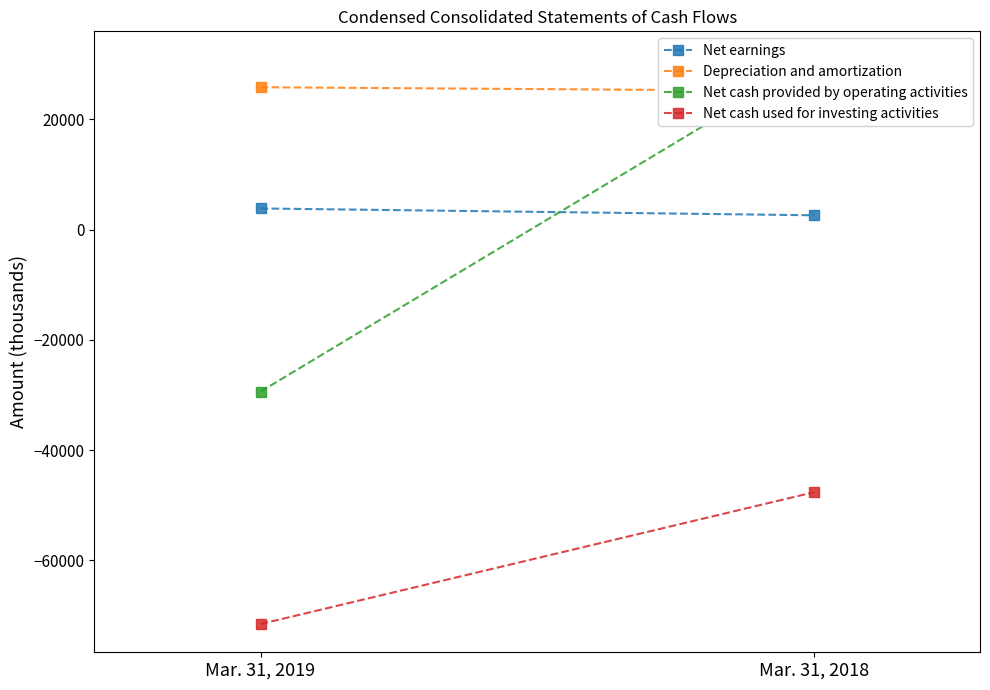

What is the highest value of the Net cash provided by operating activities series?

30860